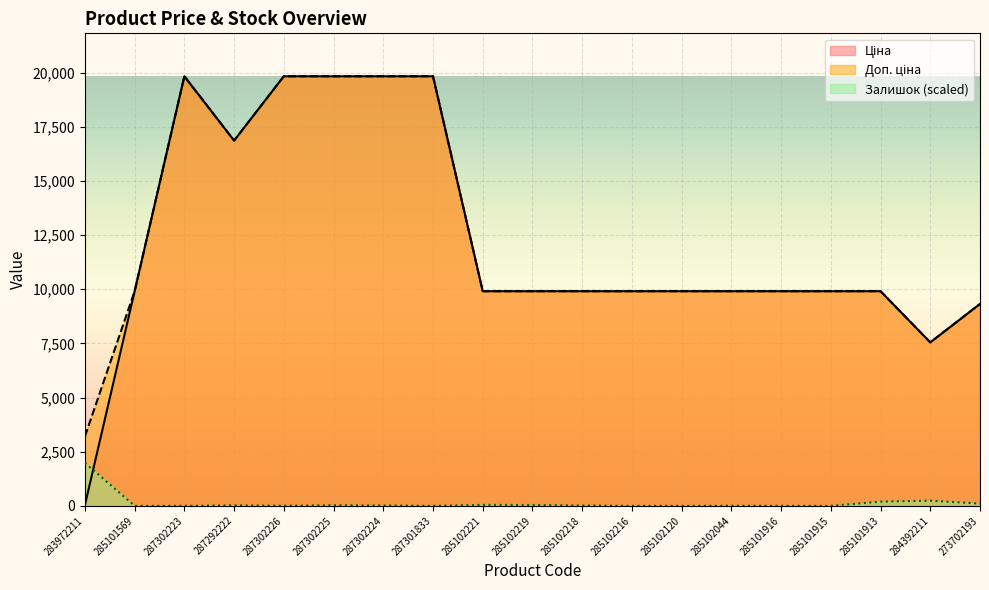

True or false: Залишок has a value of 264.7 at 285101913.

False